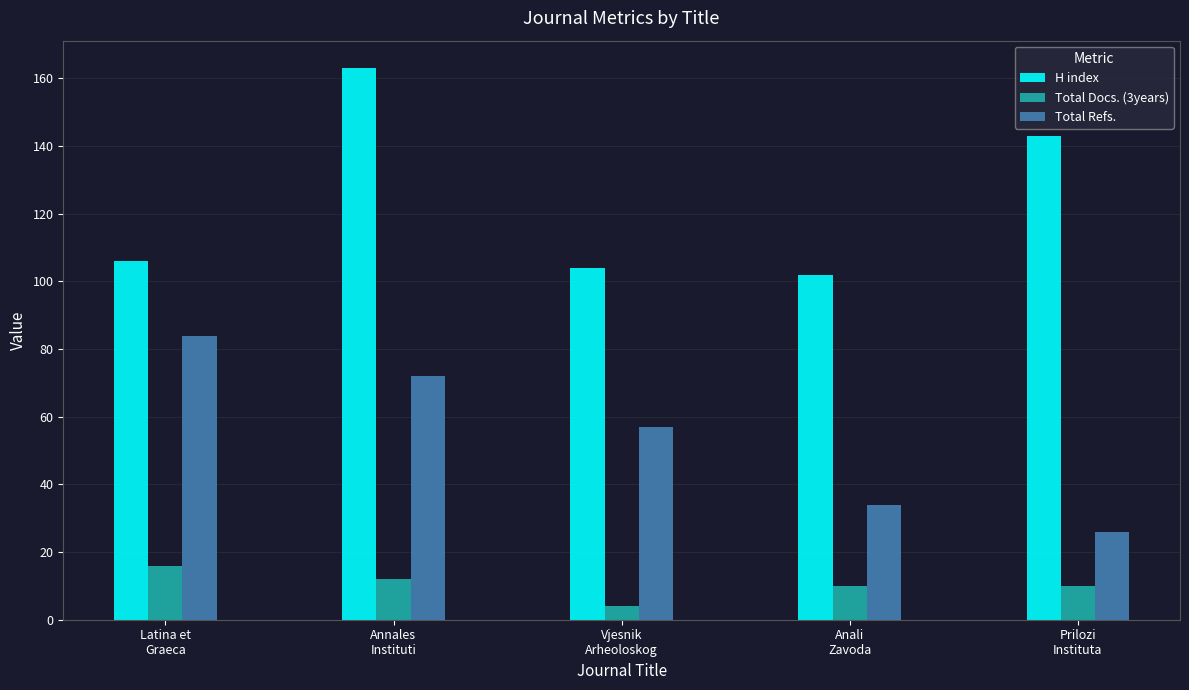

List the series in order of their overall mean, highest first.

H index, Total Refs., Total Docs. (3years)